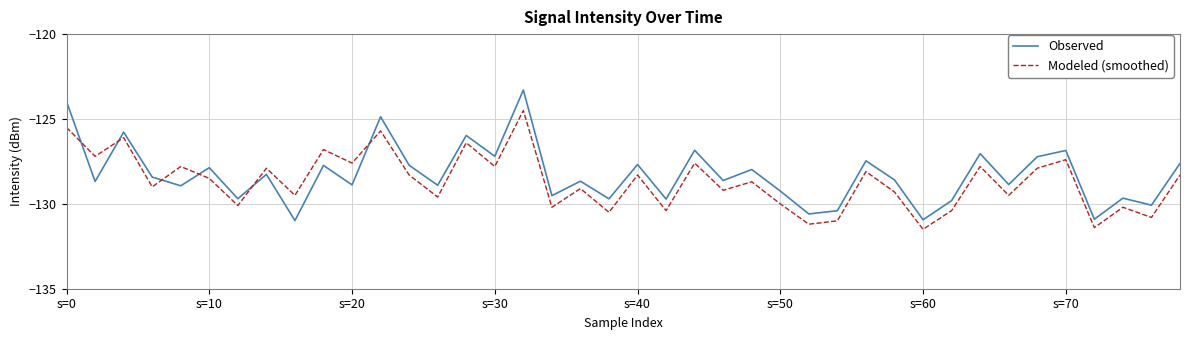

List the series in order of their peak value, highest first.

Observed, Modeled (smoothed)